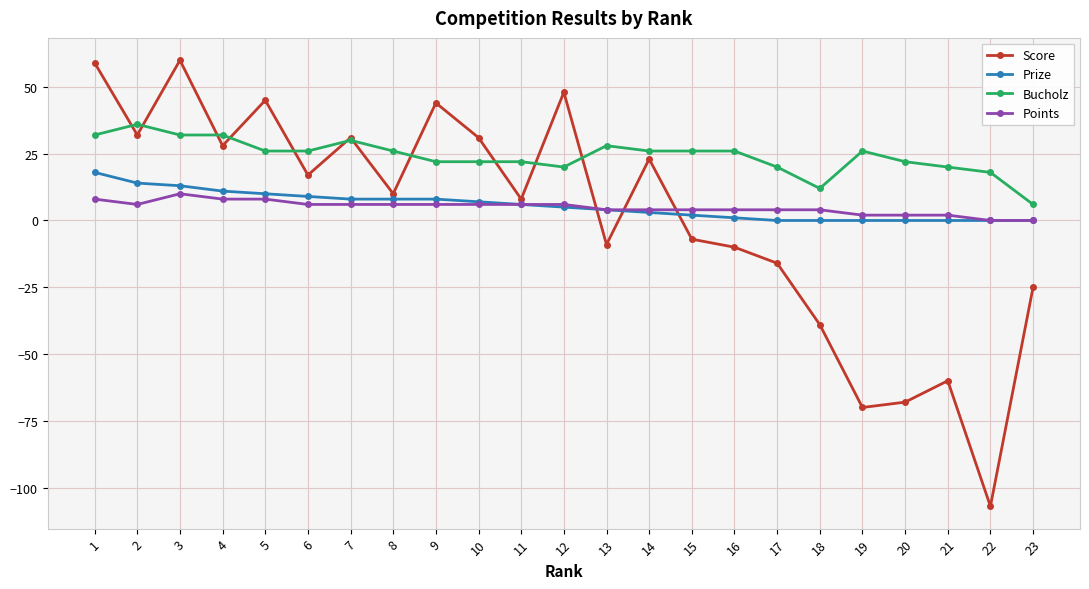

How many series are shown in this chart?

4